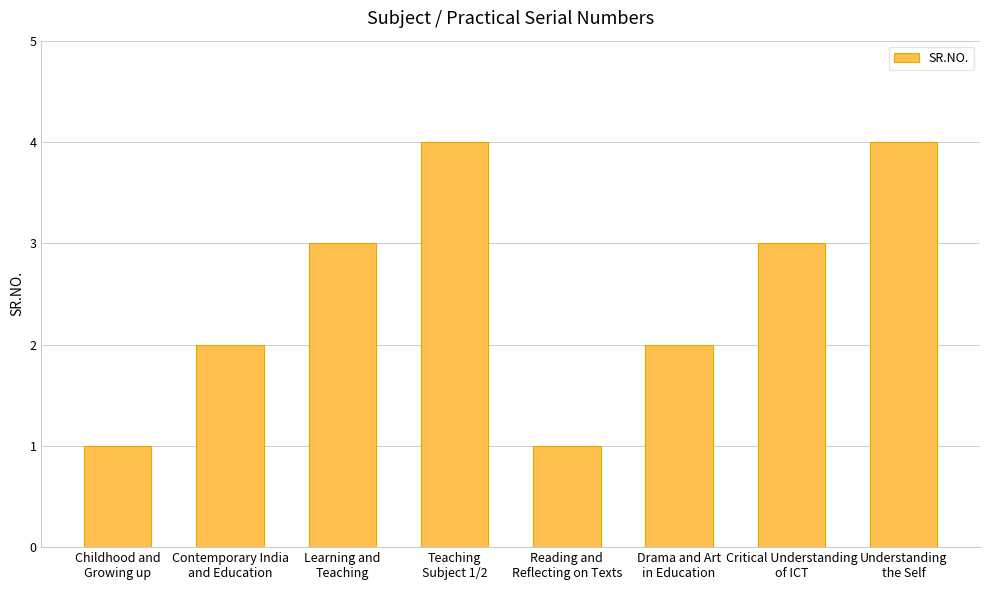

Is it true that the value at Drama and Art
in Education is 2?

True